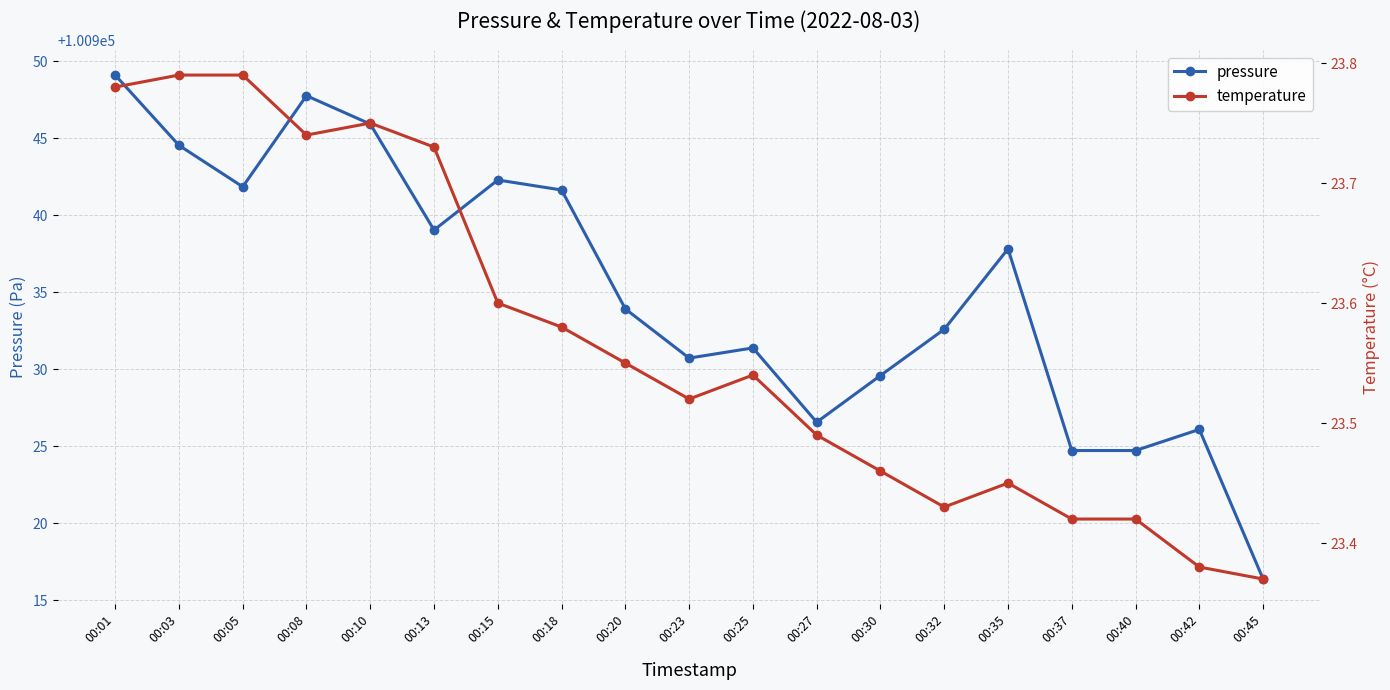

Reading right to left, extract all data points from this chart.

pressure: 100916.4	100926.1	100924.7	100924.7	100937.8	100932.6	100929.6	100926.6	100931.4	100930.7	100933.9	100941.6	100942.3	100939.0	100945.9	100947.8	100941.8	100944.5	100949.1
temperature: 23.4	23.4	23.4	23.4	23.4	23.4	23.5	23.5	23.5	23.5	23.6	23.6	23.6	23.7	23.8	23.7	23.8	23.8	23.8